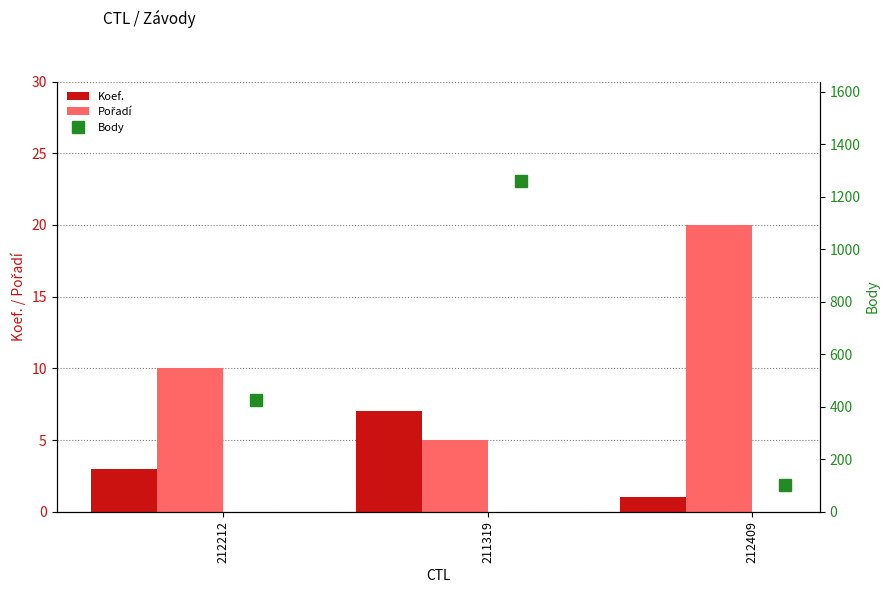

Reading left to right, transcribe all the data shown in this chart.

Koef.: 3	7	1
Pořadí: 10	5	20
Body: 427	1261	101